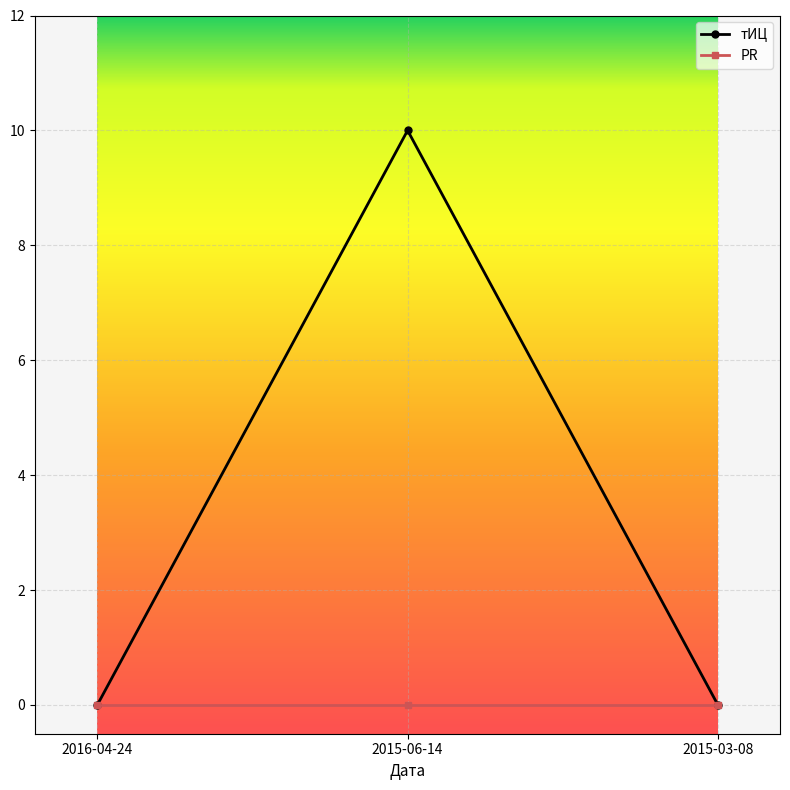

Which series has the largest total across all categories?

тИЦ